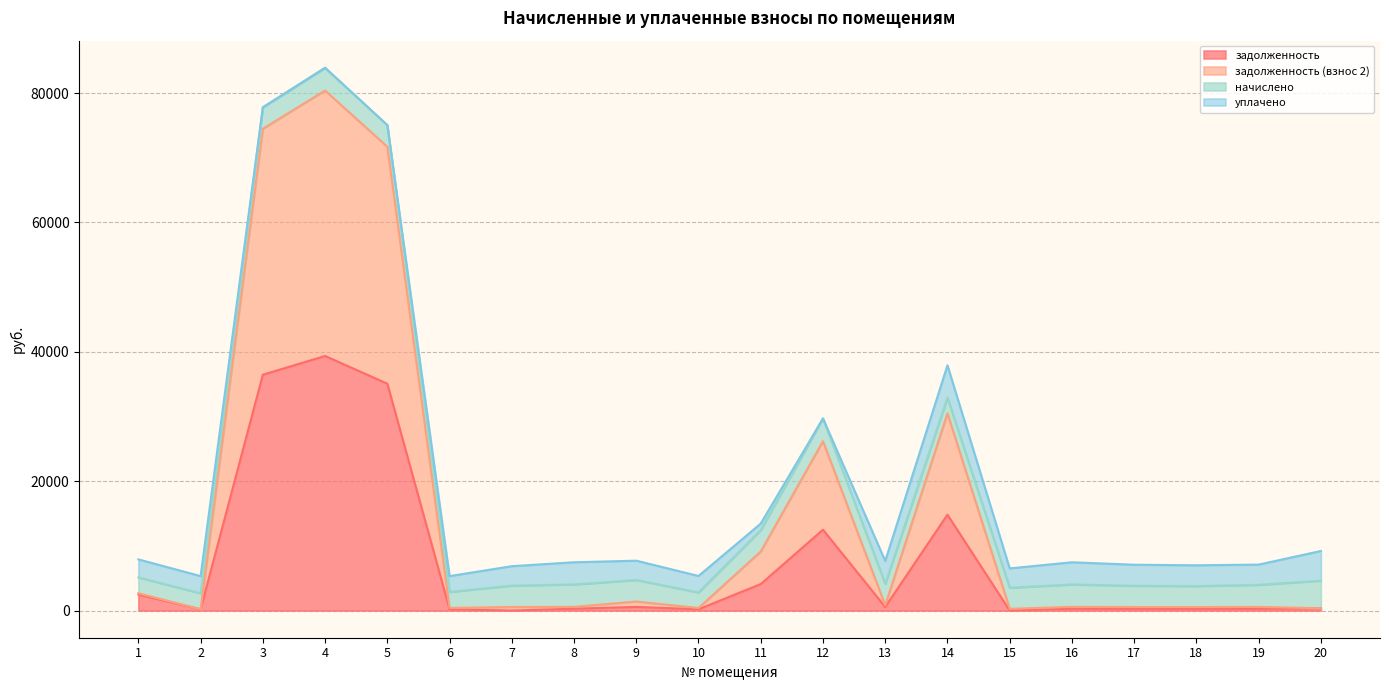

True or false: задолженность (взнос 2) and задолженность cross at least once.

False